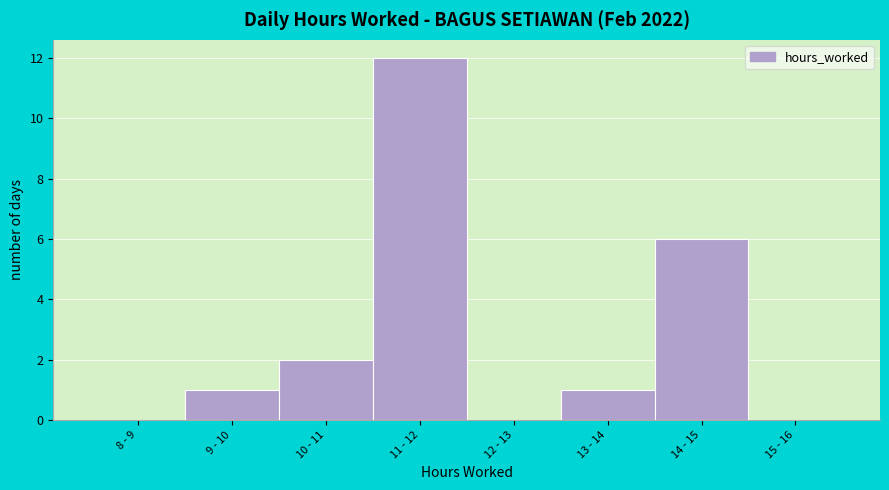

Reading left to right, list all the values displayed in this chart.

8 - 9=0	9 - 10=1	10 - 11=2	11 - 12=12	12 - 13=0	13 - 14=1	14 - 15=6	15 - 16=0